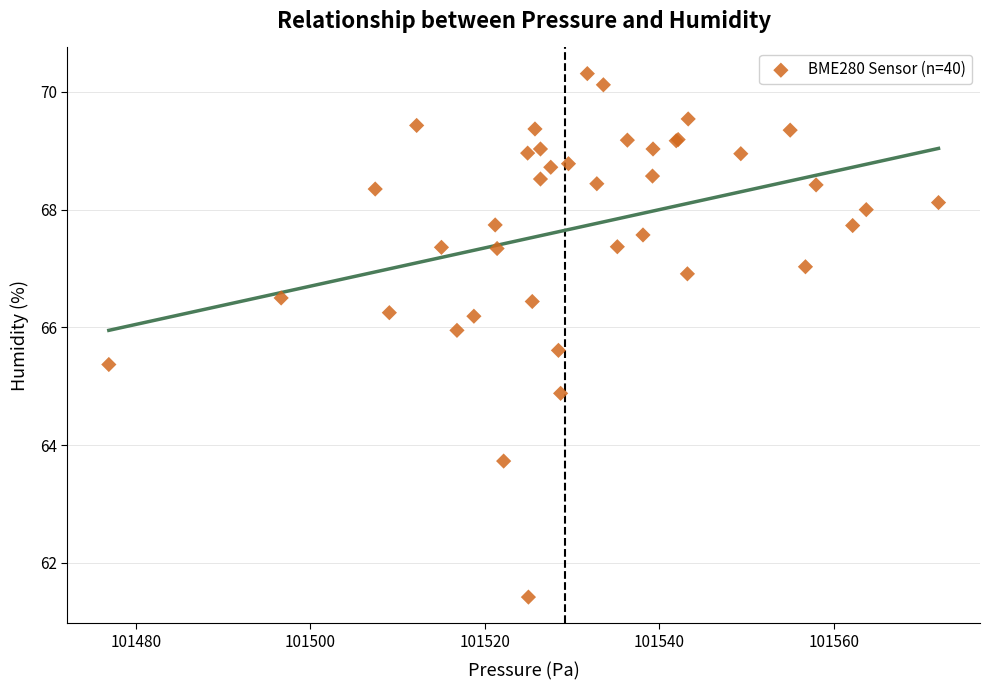

What Y value in the scatter plot is closest to 65?

64.9